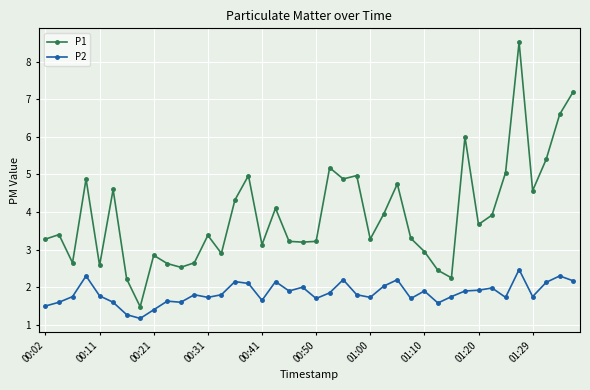

List the series in order of their peak value, lowest first.

P2, P1